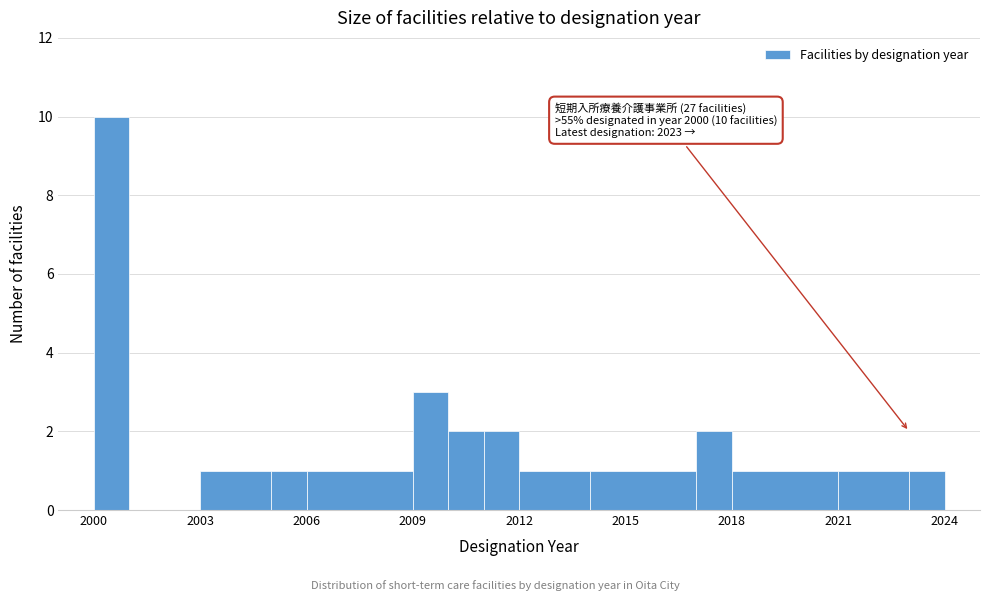

Read against the x-axis, roughly where is the centre of the tallest bar?

2000.5